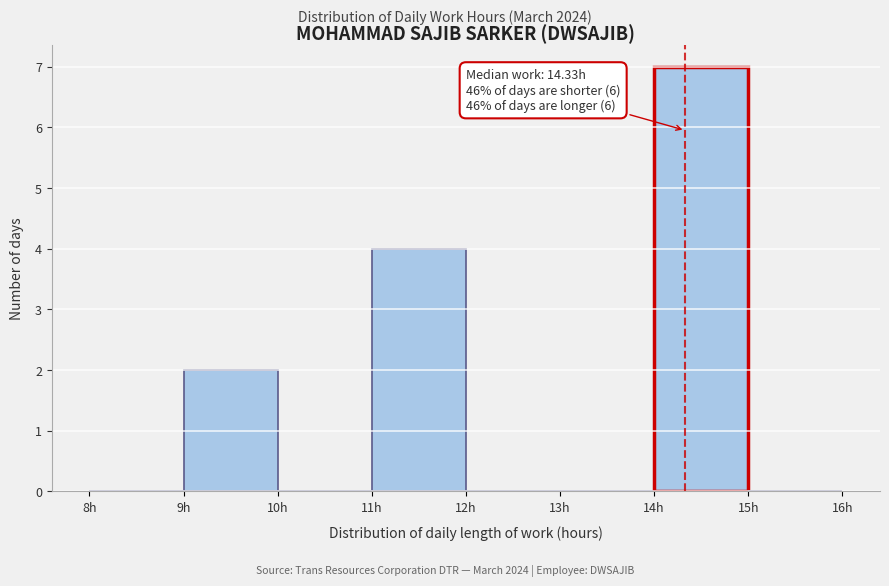

Over which range of the x-axis is the bar tallest?

14 to 15